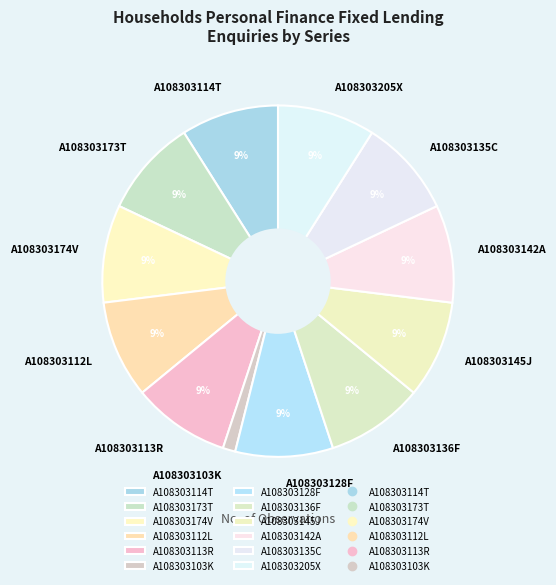

What is the ratio of the value at A108303112L to the value at A108303173T?

1.0